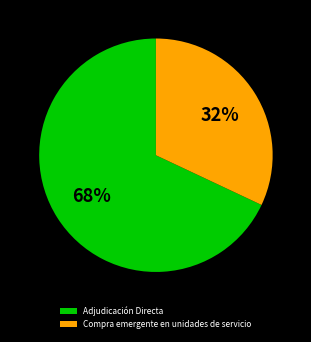

Is the sum of Compra emergente en unidades de servicio and Adjudicación Directa greater than half?

Yes